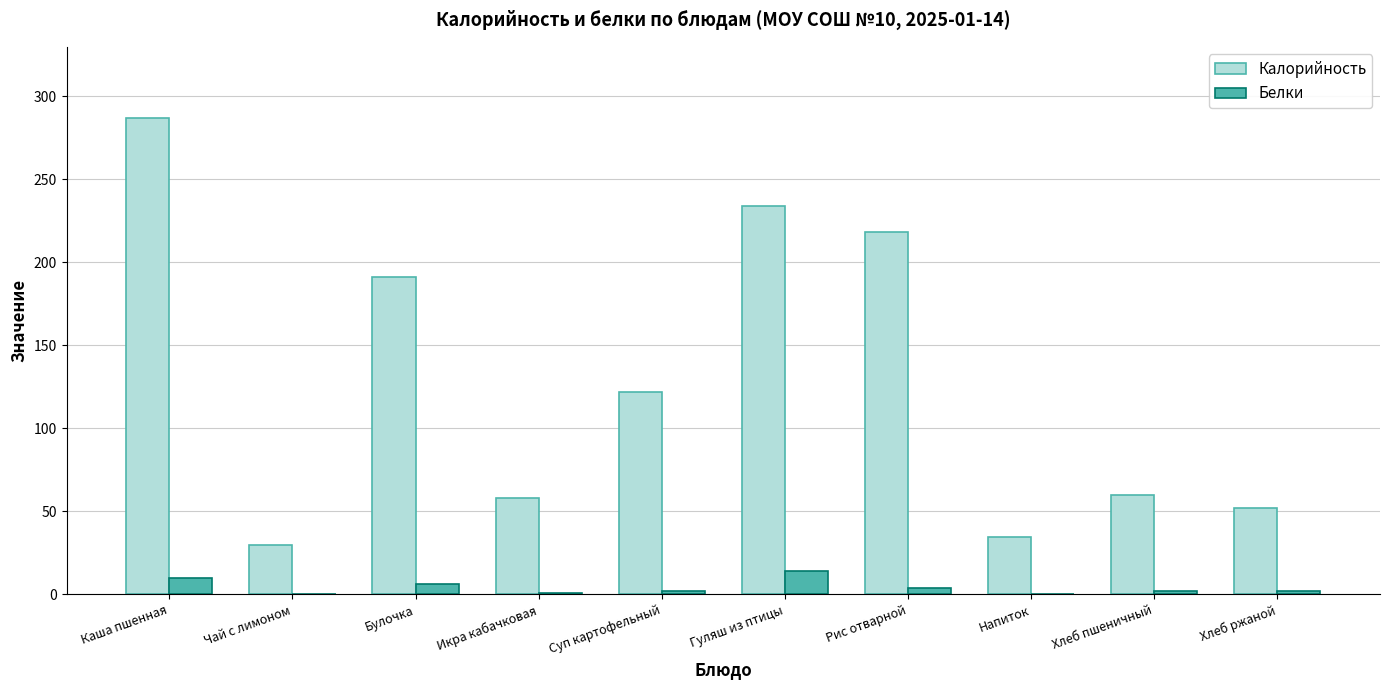

Which series changed the most between Суп картофельный and Рис отварной?

Калорийность